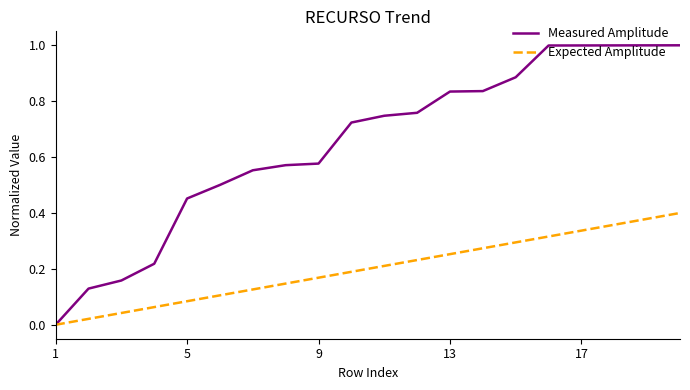

Which series has the largest total across all categories?

Measured Amplitude